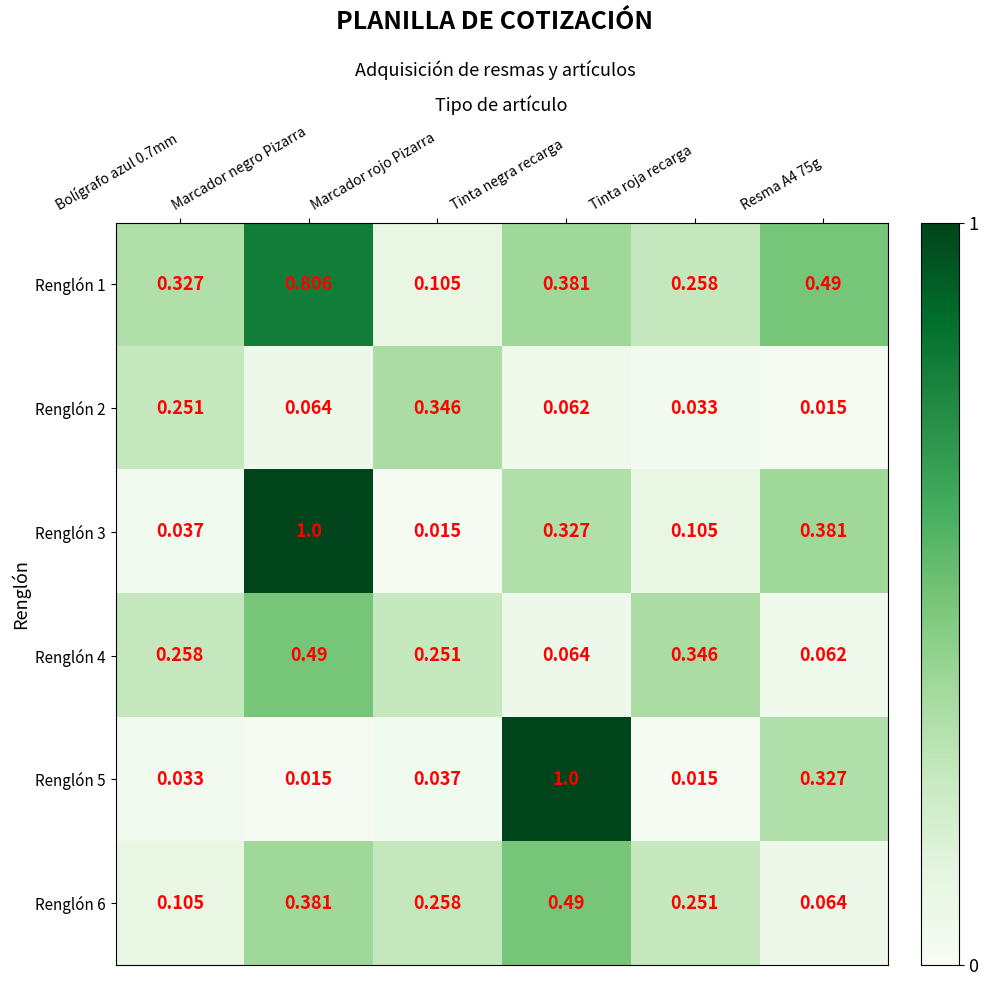

Is the value of Renglón 1 at Tinta negra recarga greater than the value of Renglón 5 at Resma A4 75g?

Yes